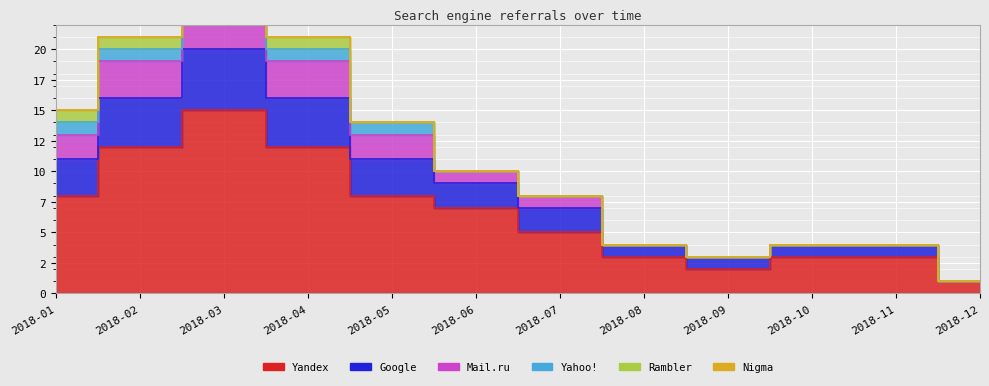

How many interior local peaks does the Google series have?

1